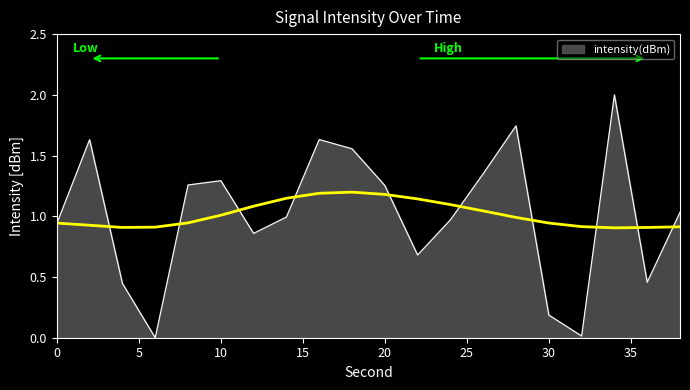

What is the change in value from 28 to 38?

-0.7